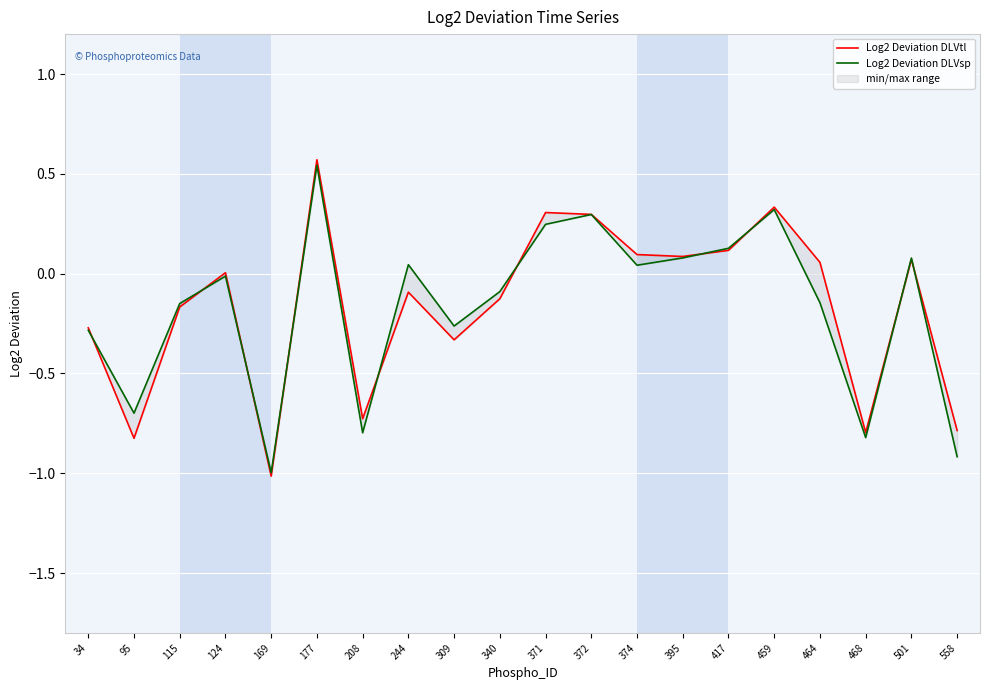

At which label is Log2 Deviation DLVtl closest to 0?

124